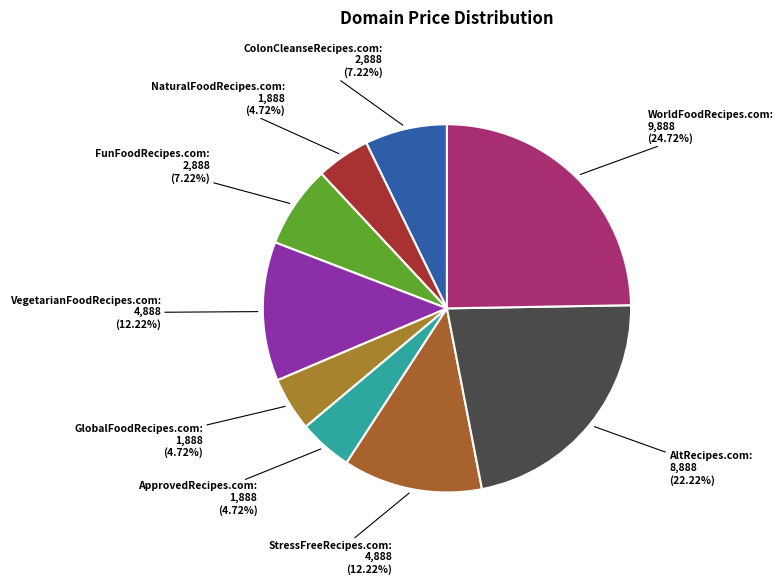

How many segments does this pie chart have?

9